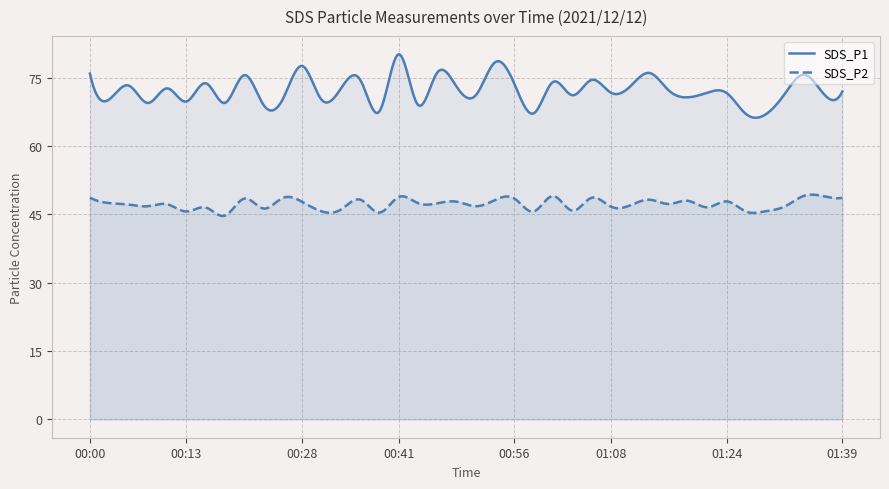

Where is SDS_P1 nearest to the value 73?

00:48